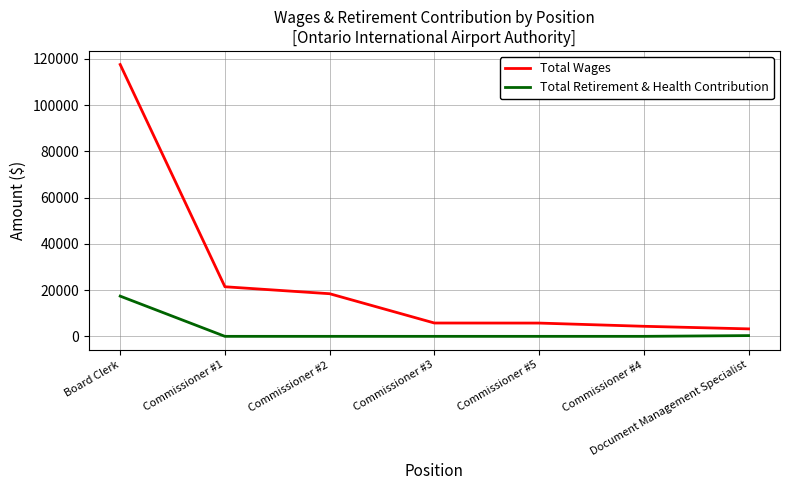

Rank the series at Commissioner #1 from highest to lowest value.

Total Wages, Total Retirement & Health Contribution